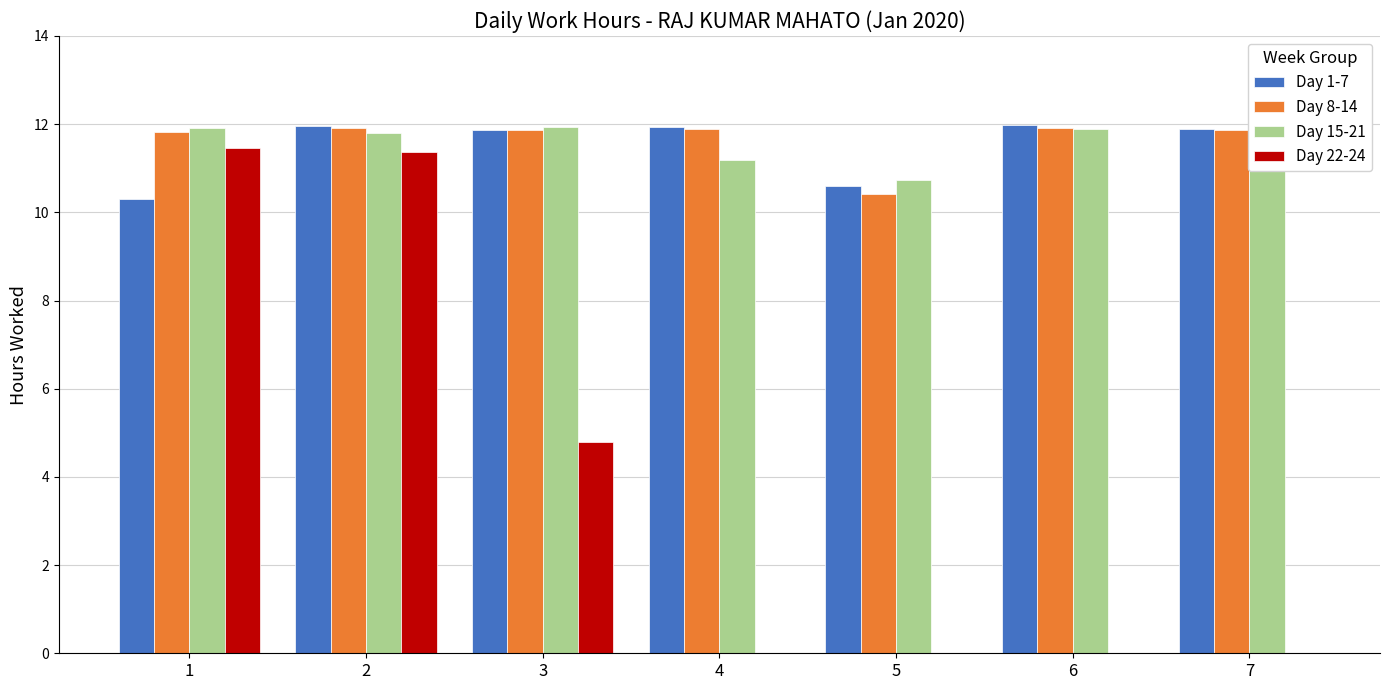

Is the value of Day 8-14 at 5 greater than the value of Day 1-7 at 4?

No